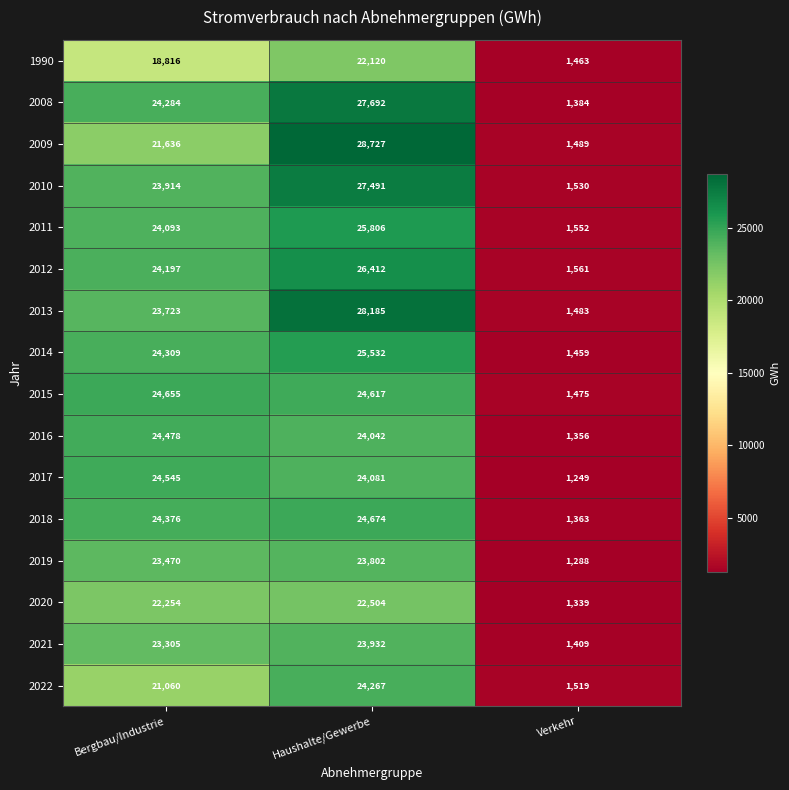

What is the difference between the highest and lowest values at Haushalte/Gewerbe?

6607